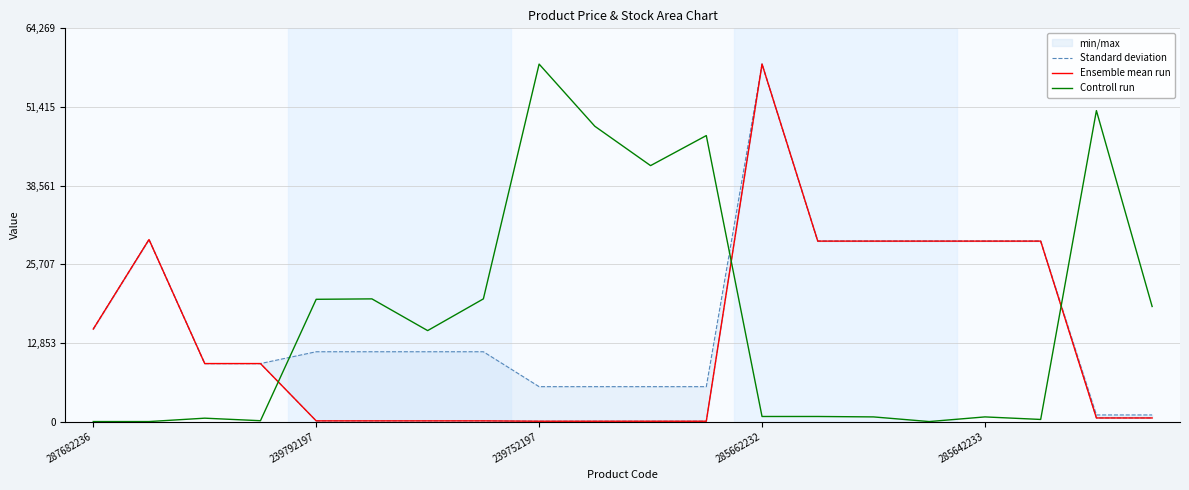

What is the lowest value of the Standard deviation series?

1081.7